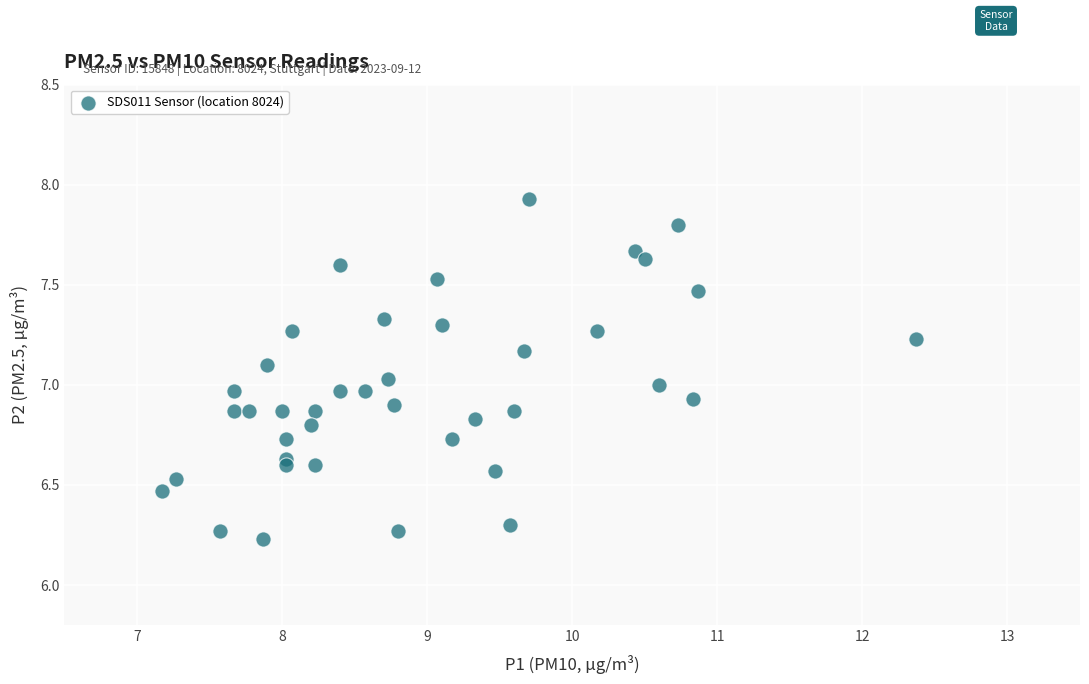

What is the range of Y values (max minus min)?

1.7